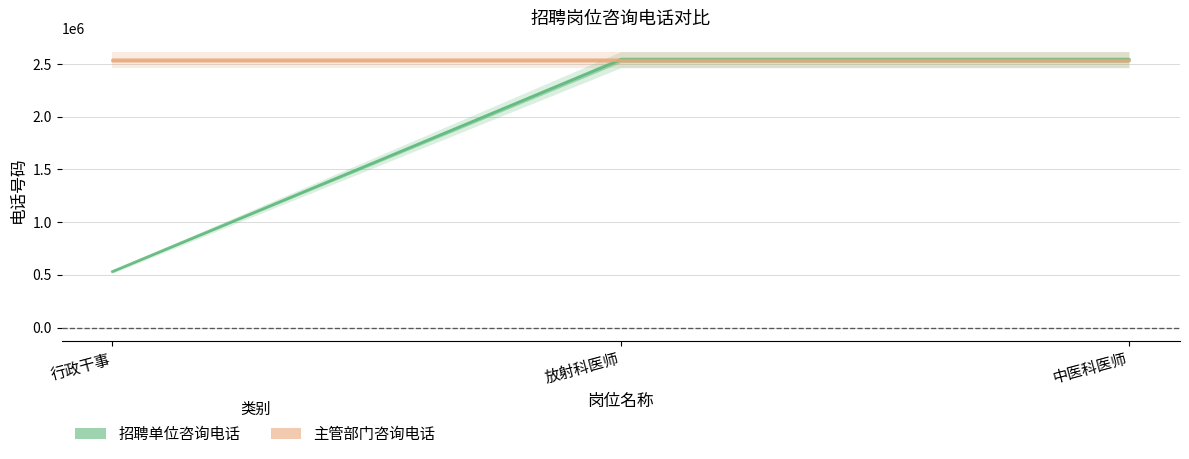

Between 行政干事 and 中医科医师, which is larger?

中医科医师